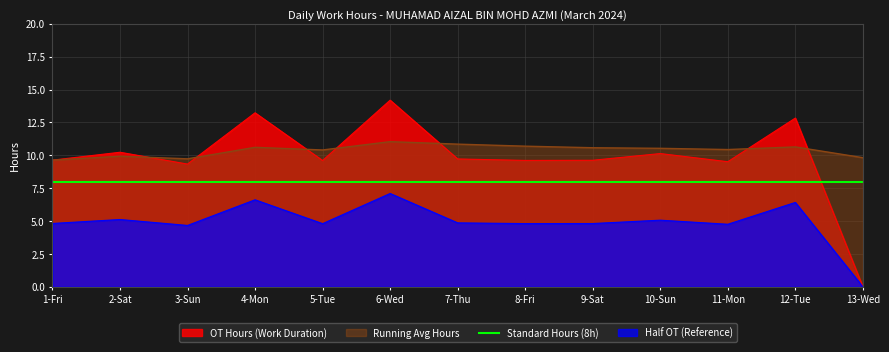

Approximately how many times larger is the value at 5-Tue compared to 10-Sun?

0.9